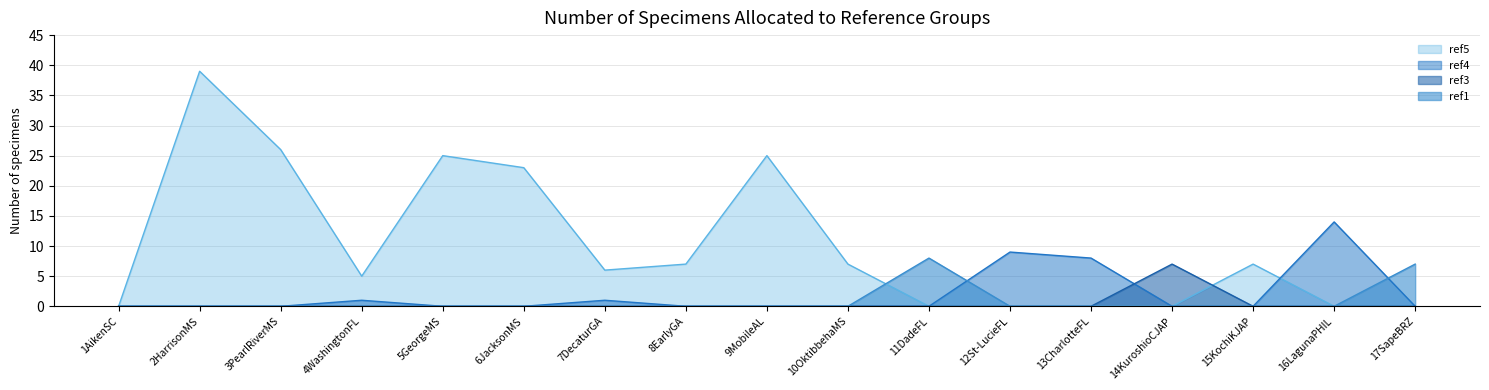

List the labels in order of ref5 value, largest first.

2HarrisonMS, 3PearlRiverMS, 5GeorgeMS, 9MobileAL, 6JacksonMS, 8EarlyGA, 10OktibbehaMS, 15KochiKJAP, 7DecaturGA, 4WashingtonFL, 1AikenSC, 11DadeFL, 12St-LucieFL, 13CharlotteFL, 14KuroshioCJAP, 16LagunaPHIL, 17SapeBRZ